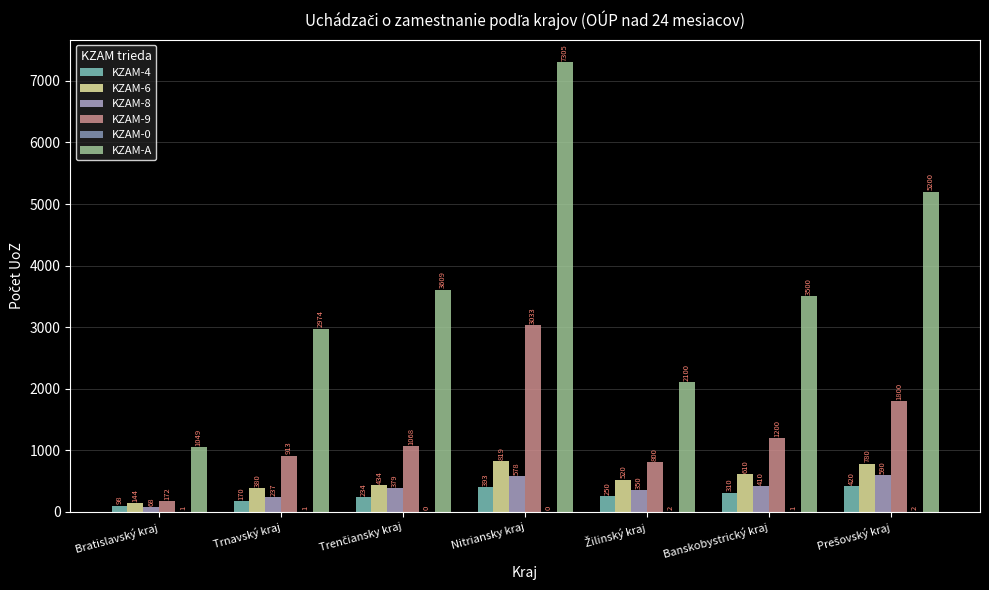

At which category is the sum across all series the highest?

Nitriansky kraj